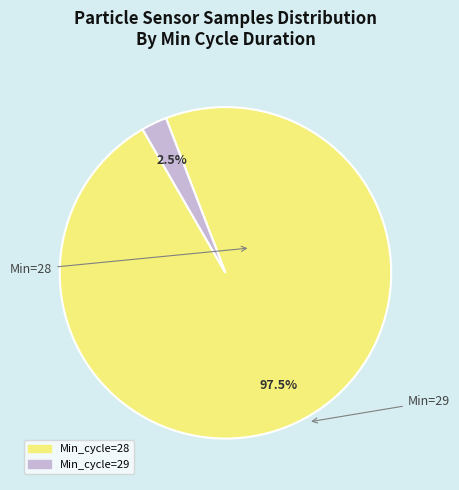

Is there any slice that represents more than half of the pie?

Yes